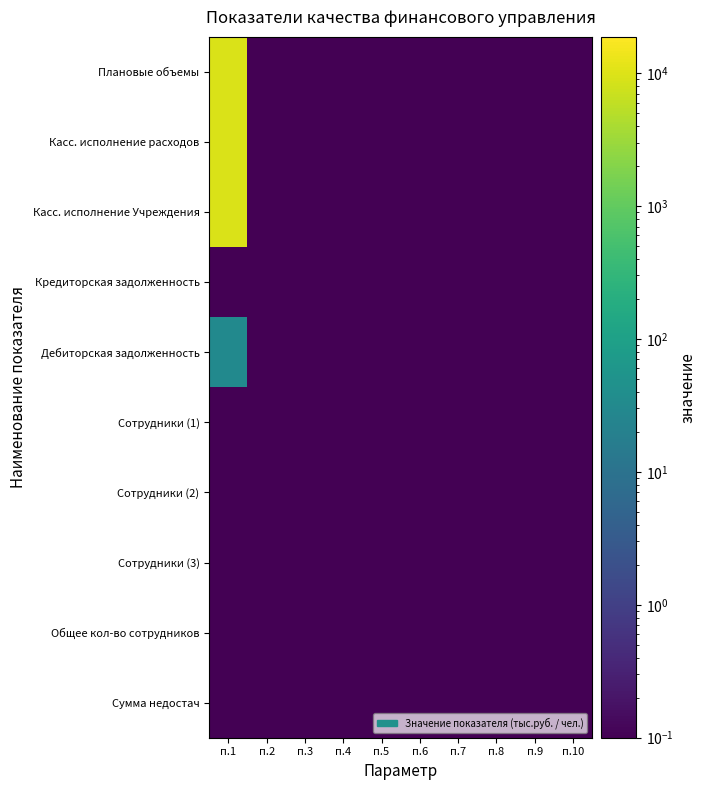

Which series has the widest spread of values?

Плановые объемы